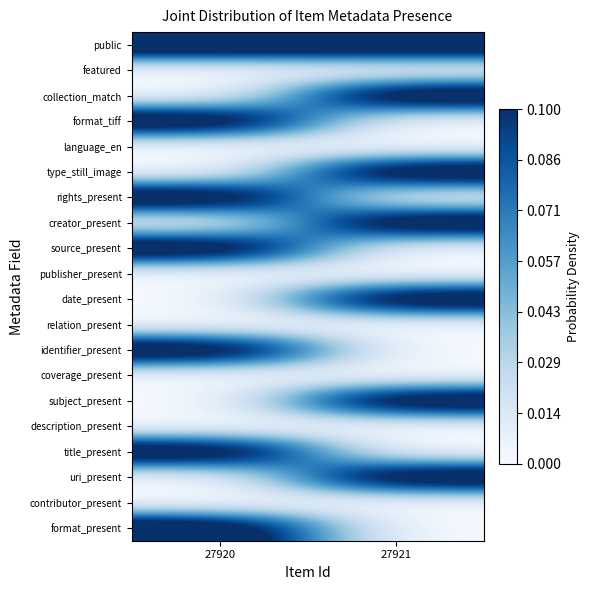

What is the greatest value displayed?

0.1